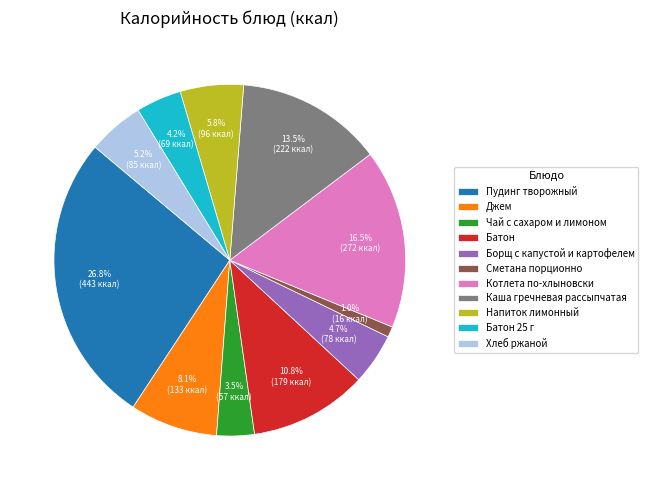

How many slices are in this pie chart?

11